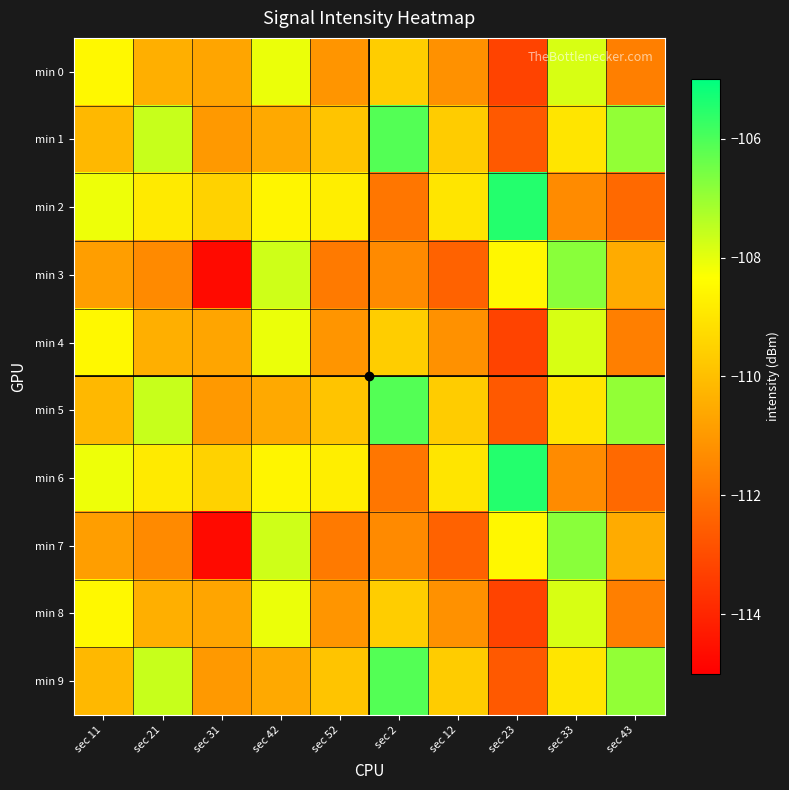

What is the spread (max minus min) of values at sec 21?

3.8